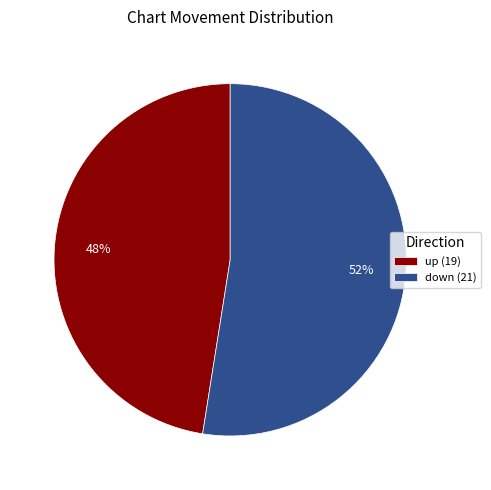

Is the sum of up (19) and down (21) greater than half?

Yes